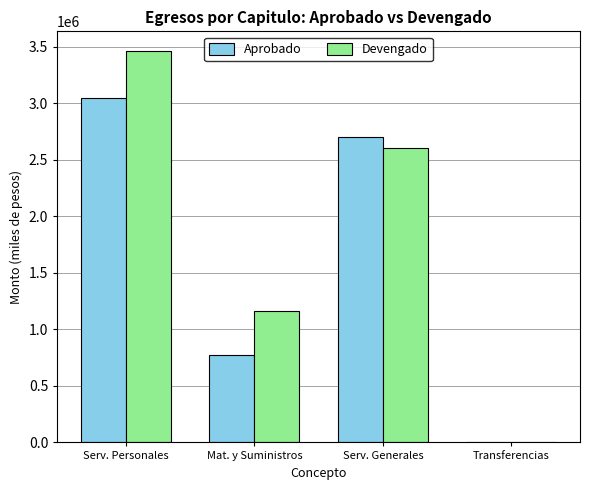

Where does the Devengado series first go above 2606211?

Serv. Personales